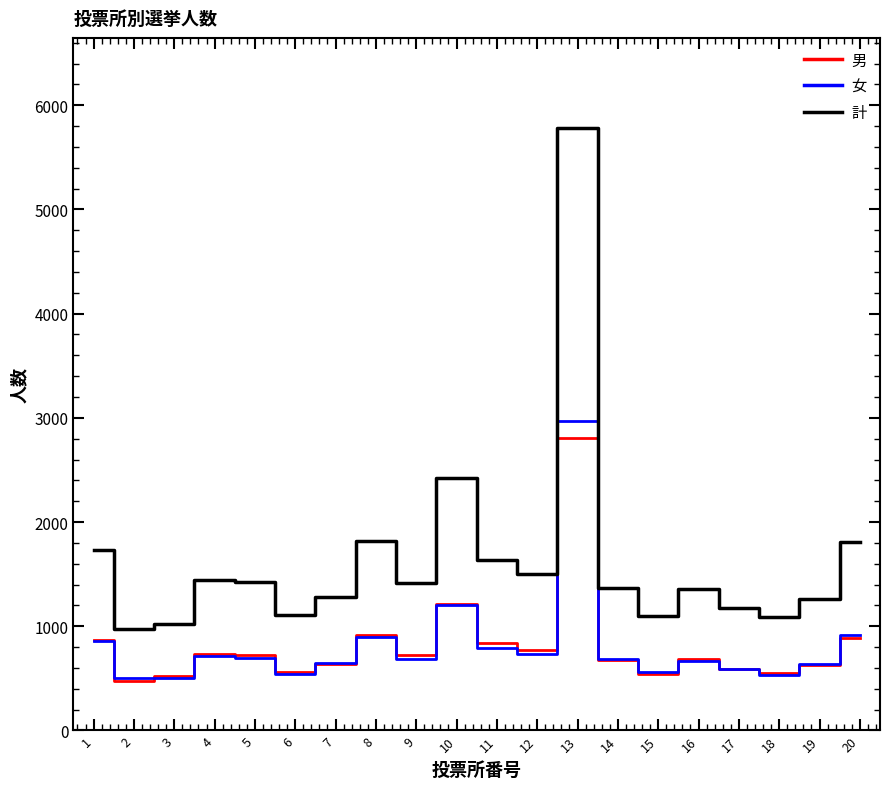

Does the chart display data point markers on the line(s)?

No